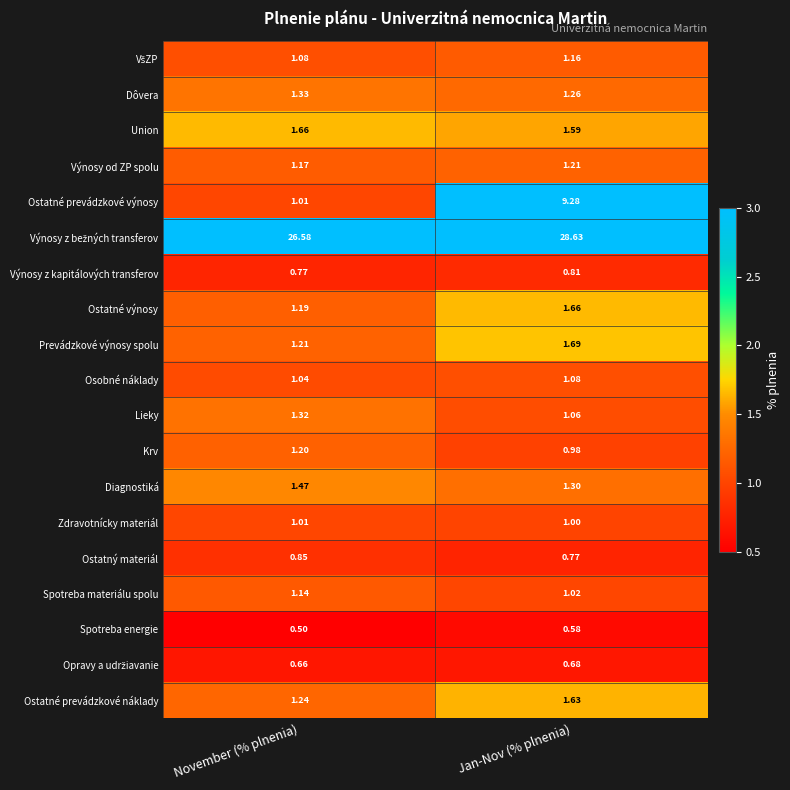

At which category does the chart reach its peak across all series?

Jan-Nov (% plnenia)